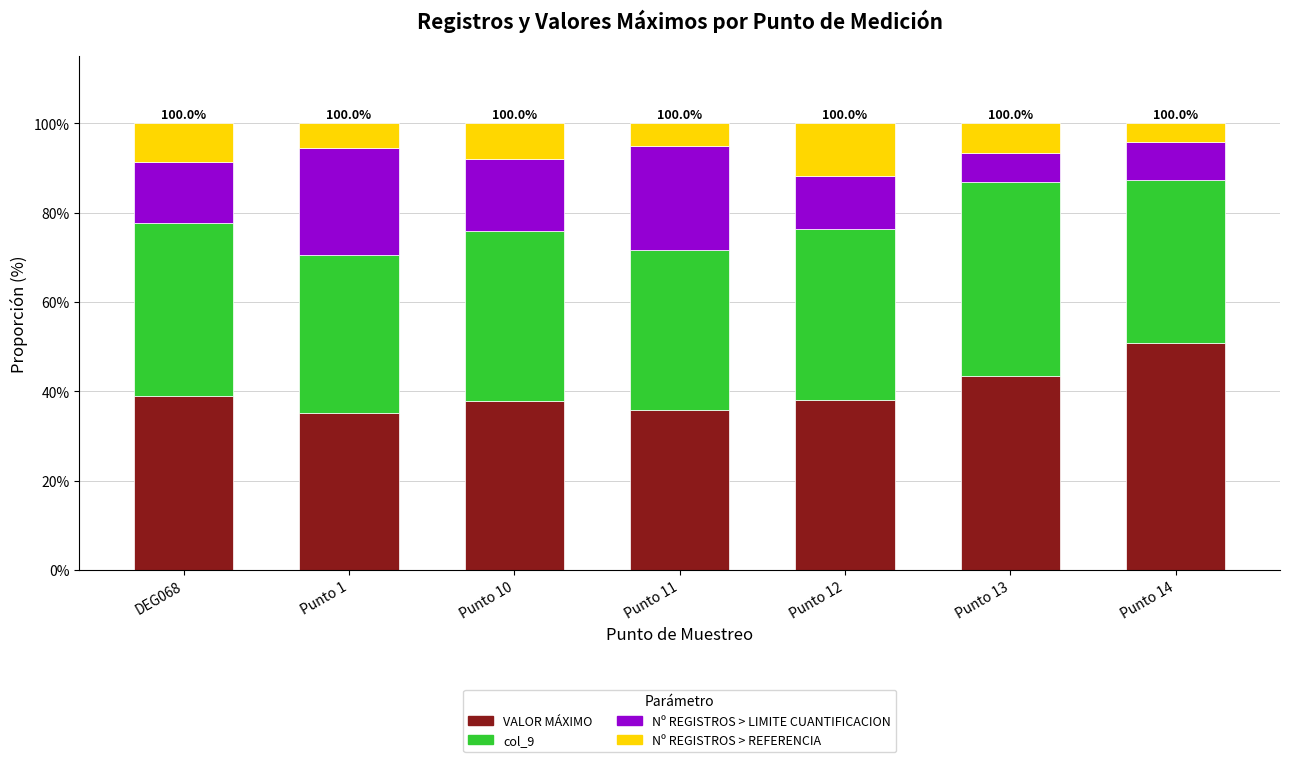

True or false: VALOR MÁXIMO has a value of 38.9 at DEG068.

True